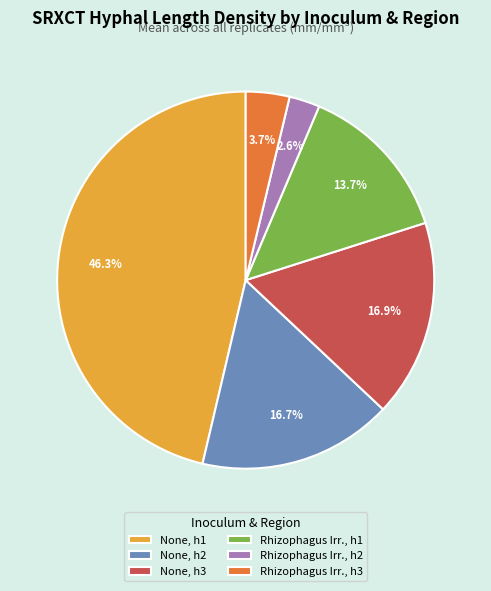

Does None, h2 account for over 50% of the chart?

No